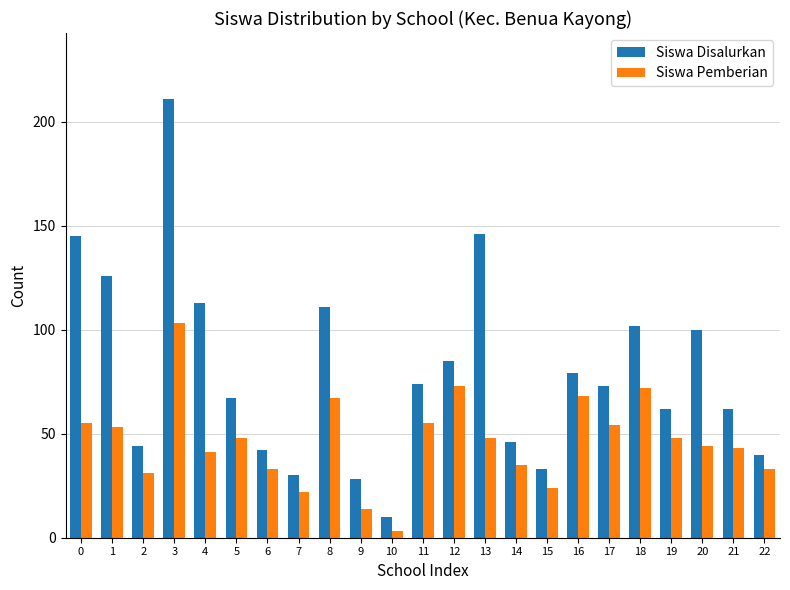

Is the value of Siswa Pemberian at 9 greater than the value of Siswa Disalurkan at 22?

No